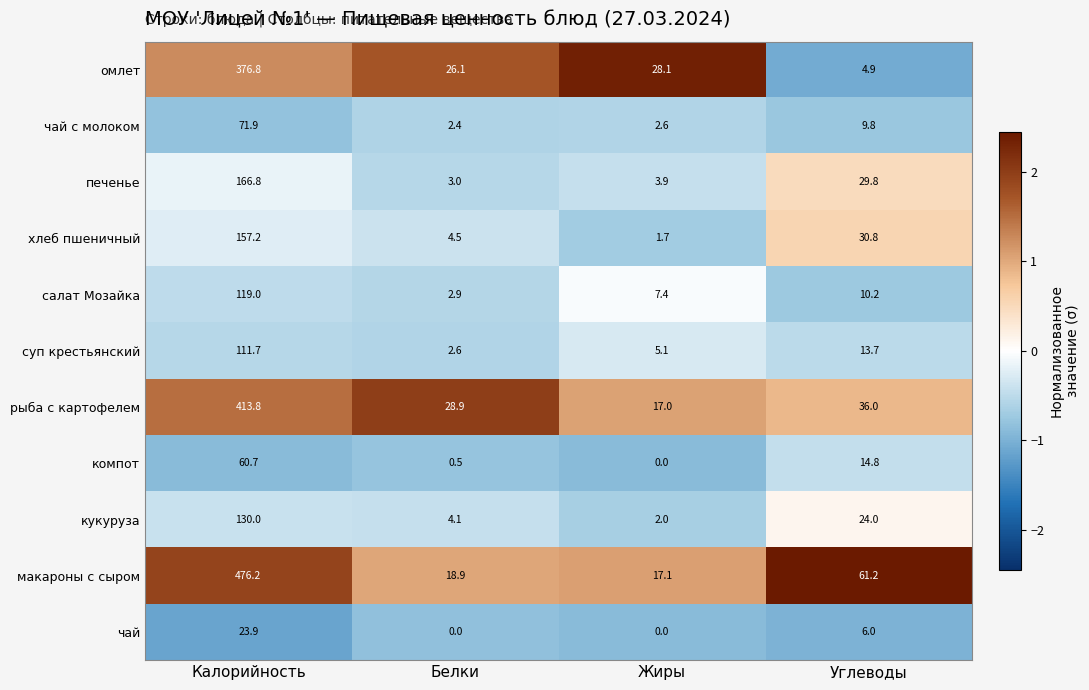

The салат Мозайка series shows 165.3 at Калорийность. True or false?

False